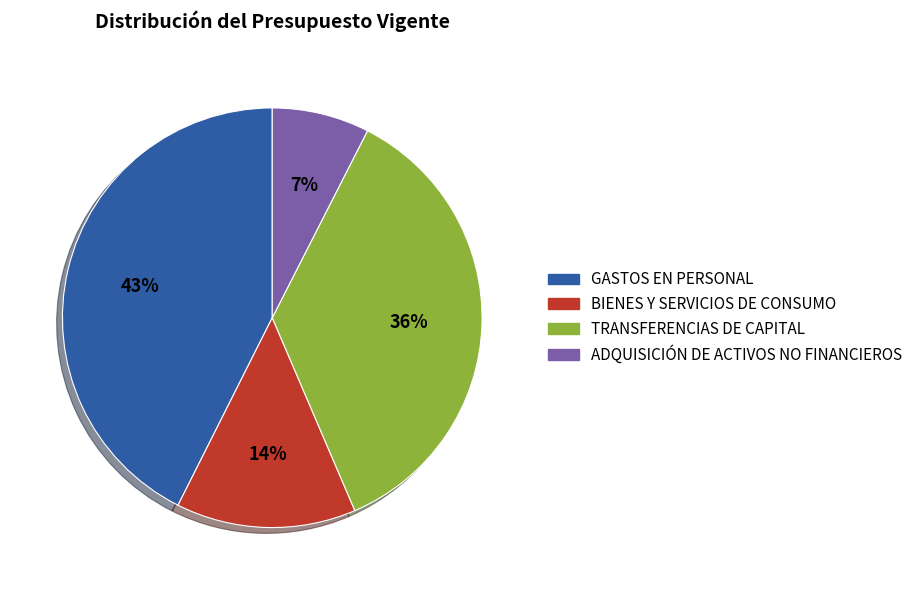

Which slice is the largest?

GASTOS EN PERSONAL